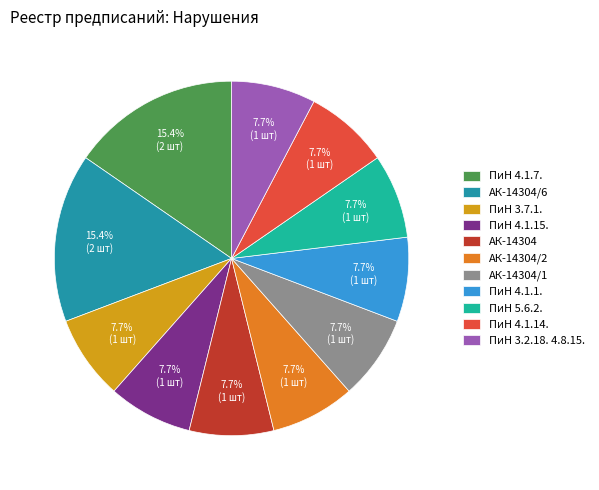

Count the number of slices in the pie.

11